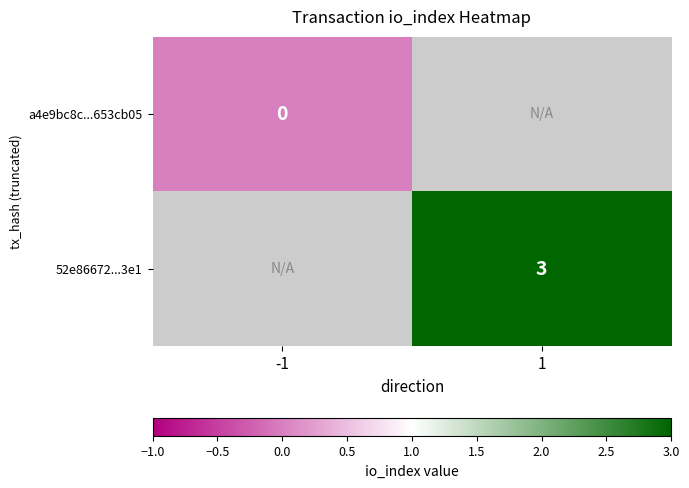

True or false: 52e86672...3e1 has a value of 3 at 1.

True